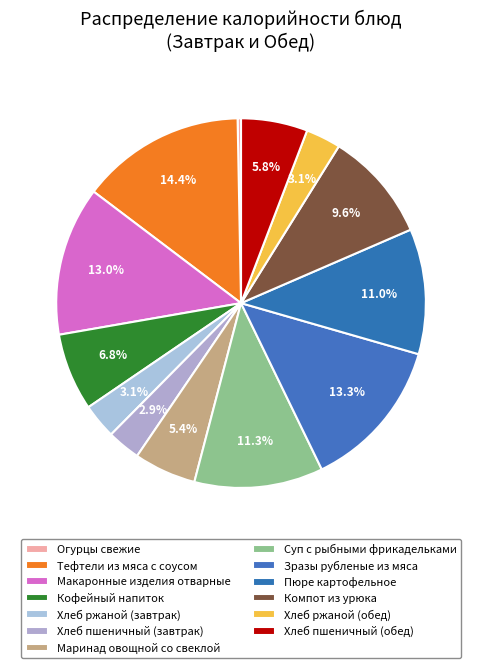

To the nearest percent, what is the combined percentage of Компот из урюка and Макаронные изделия отварные?

23%